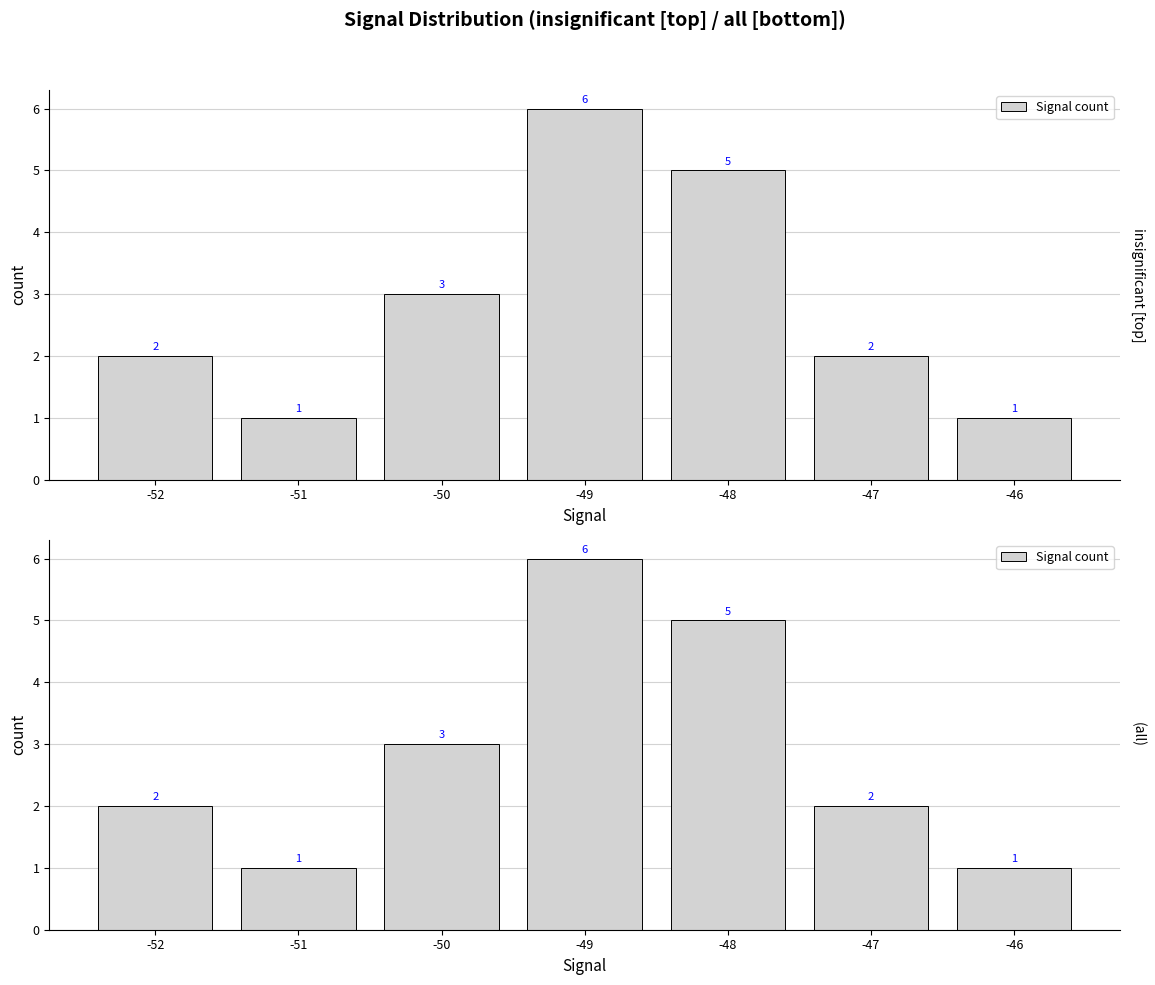

The chart shows a value of 3 at -50. True or false?

True